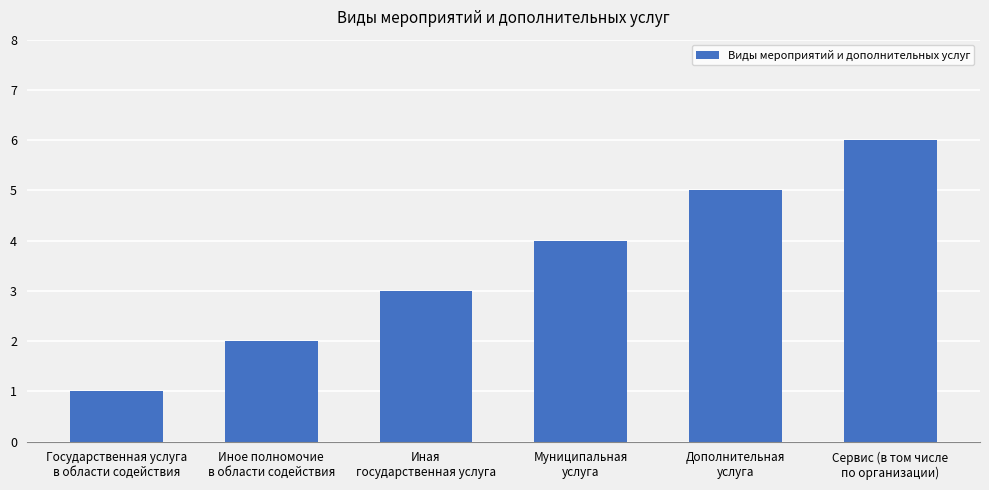

Count the number of data series in this chart.

1